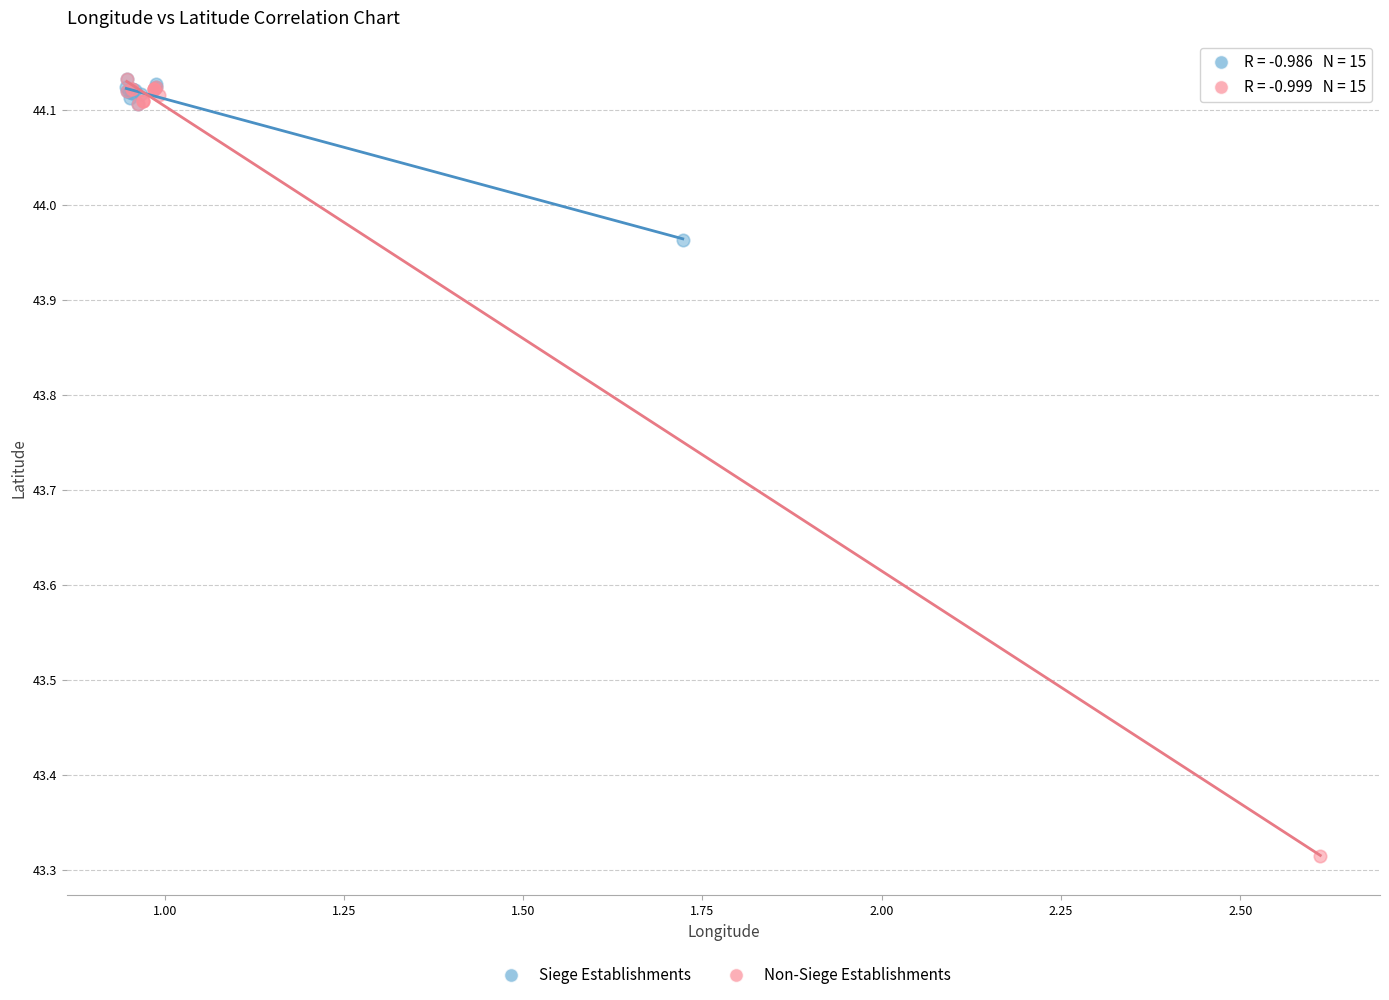

Which series has the widest spread of Y values?

Non-Siege Establishments